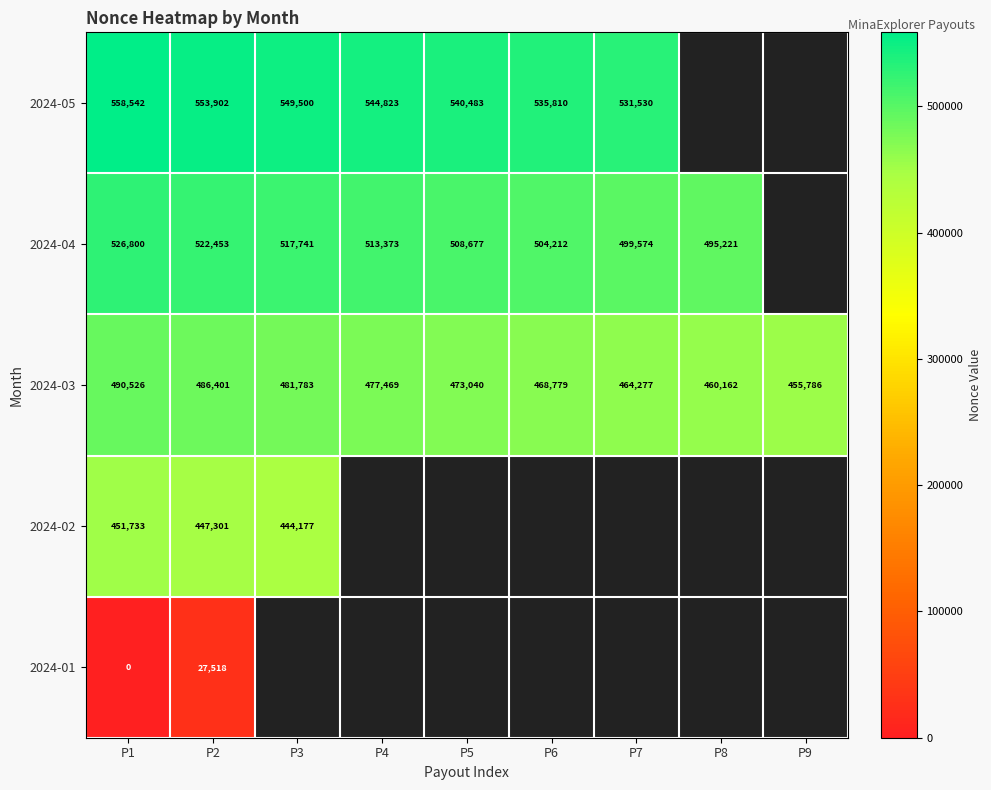

What is the spread (max minus min) of values at P1?

558542